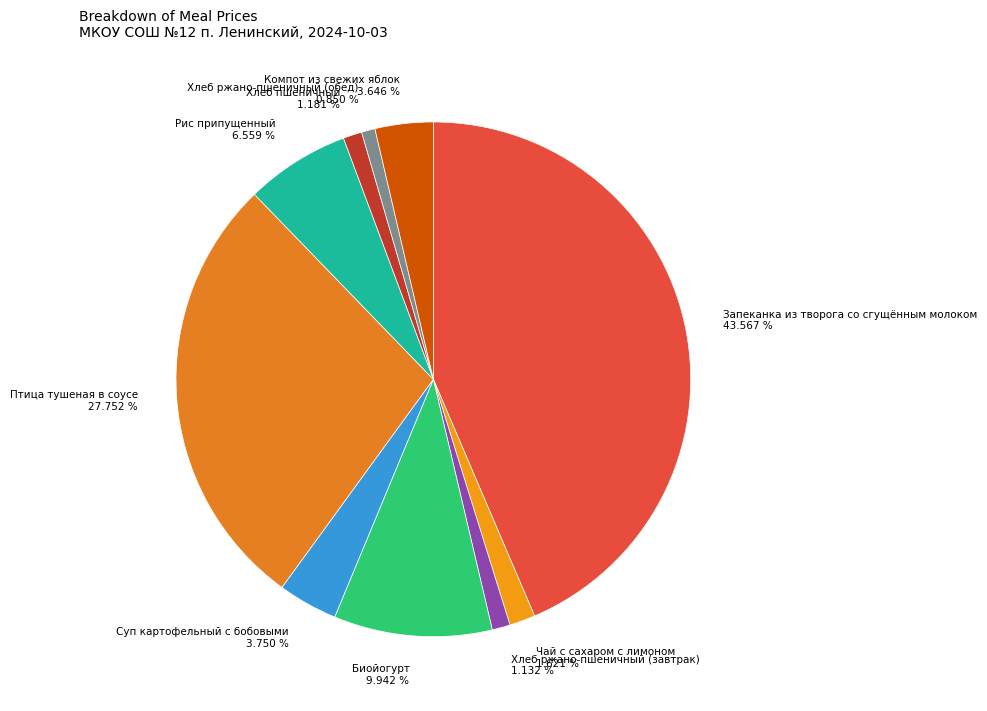

To the nearest percent, what is the average slice percentage?

10%